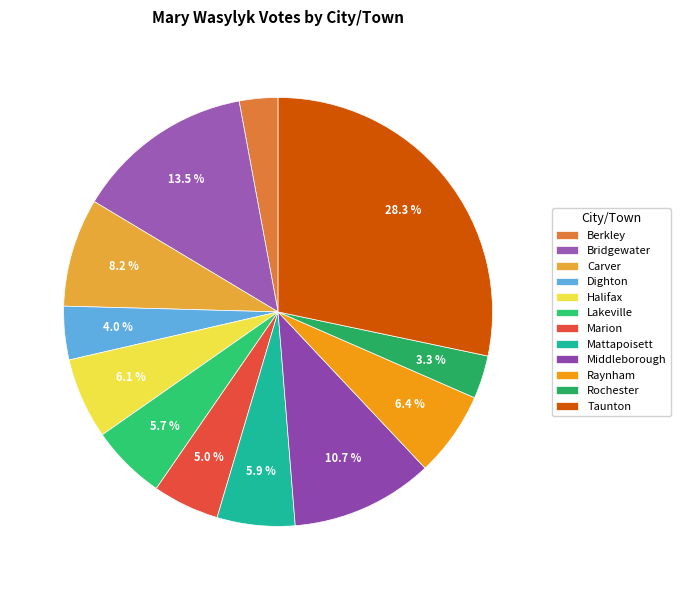

To the nearest percent, what is the combined percentage of Berkley and Bridgewater?

16%